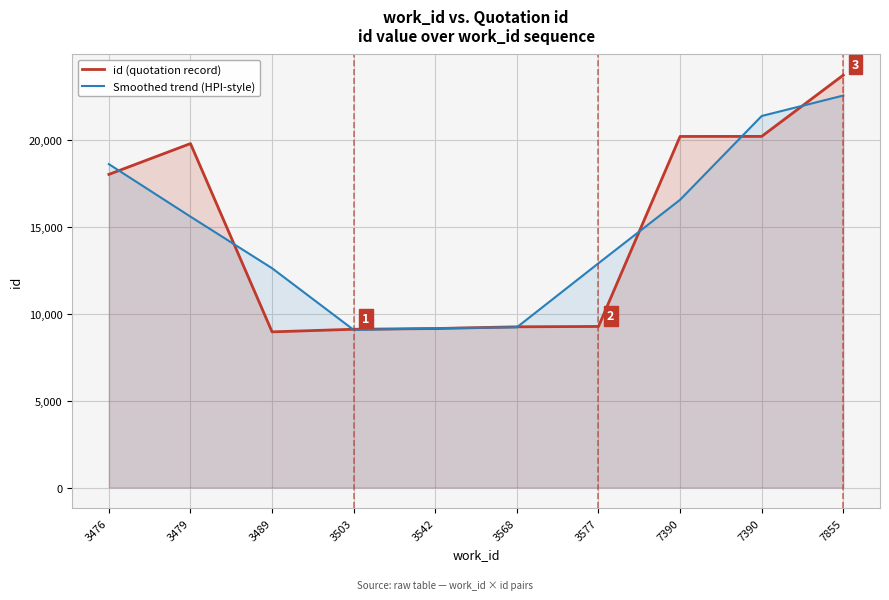

At which label does id (quotation record) reach its minimum?

3489